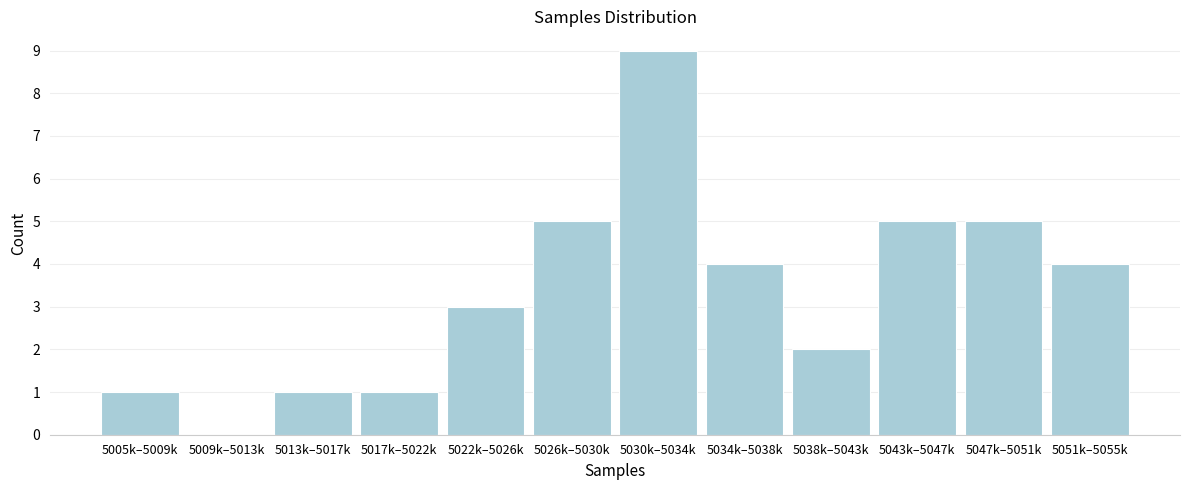

Reading left to right, extract all data points from this chart.

5005k–5009k=1	5009k–5013k=0	5013k–5017k=1	5017k–5022k=1	5022k–5026k=3	5026k–5030k=5	5030k–5034k=9	5034k–5038k=4	5038k–5043k=2	5043k–5047k=5	5047k–5051k=5	5051k–5055k=4